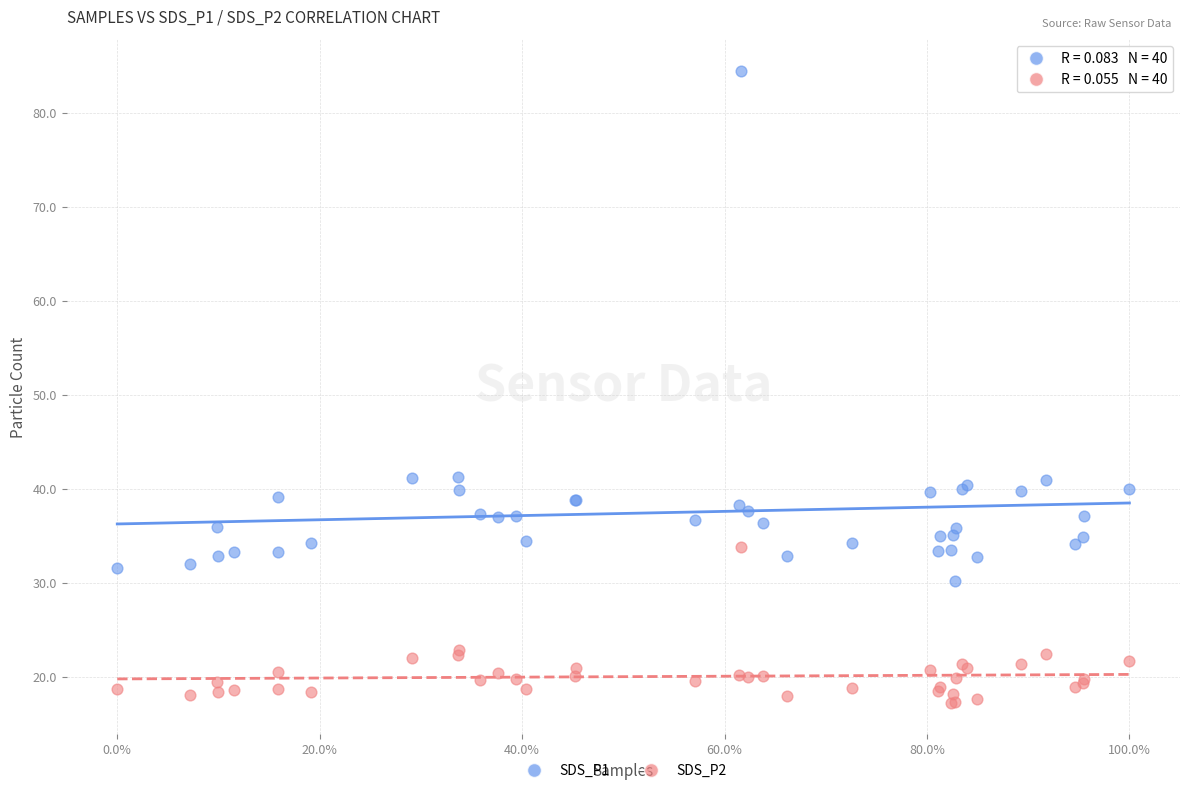

What are all the series names shown in the legend?

SDS_P1, SDS_P2